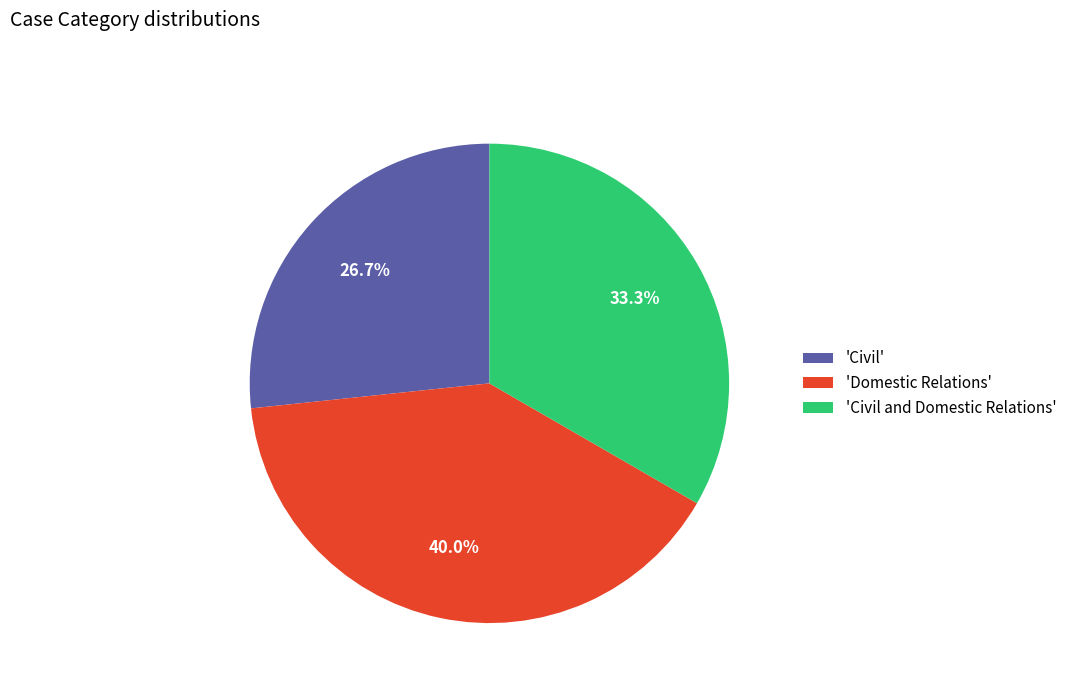

Combined, what portion of the pie is 'Civil' and 'Civil and Domestic Relations'?

60.0%